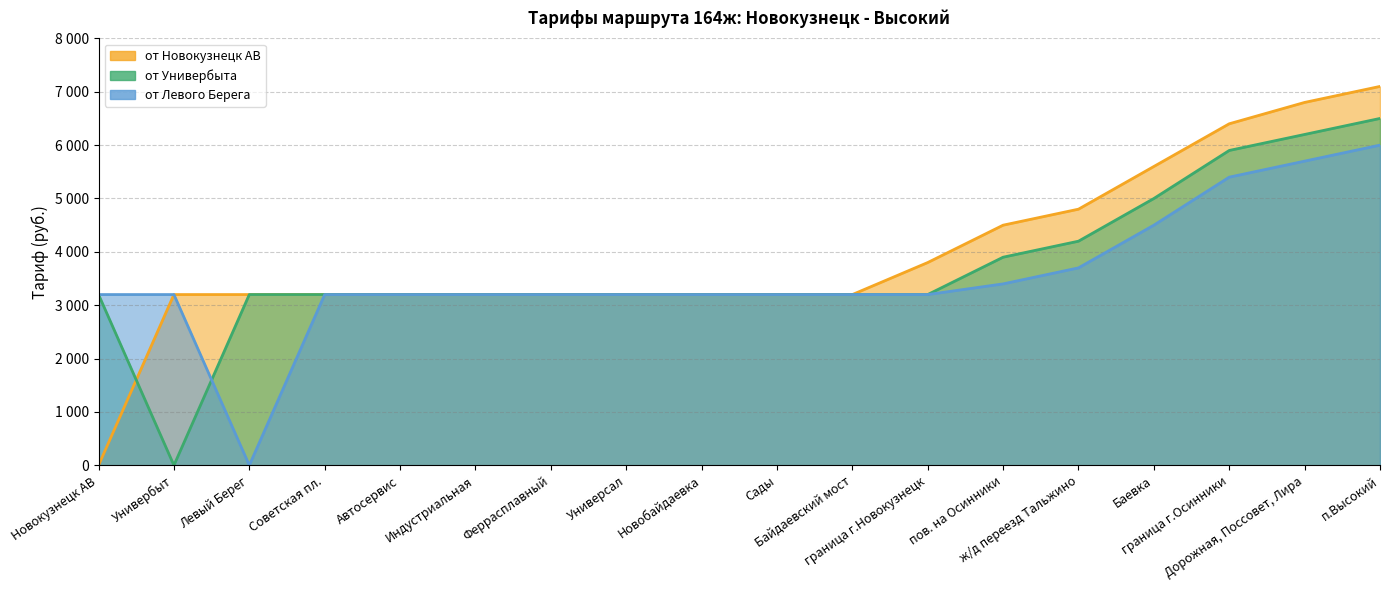

At which label does от Универбыта first exceed 3200?

пов. на Осинники